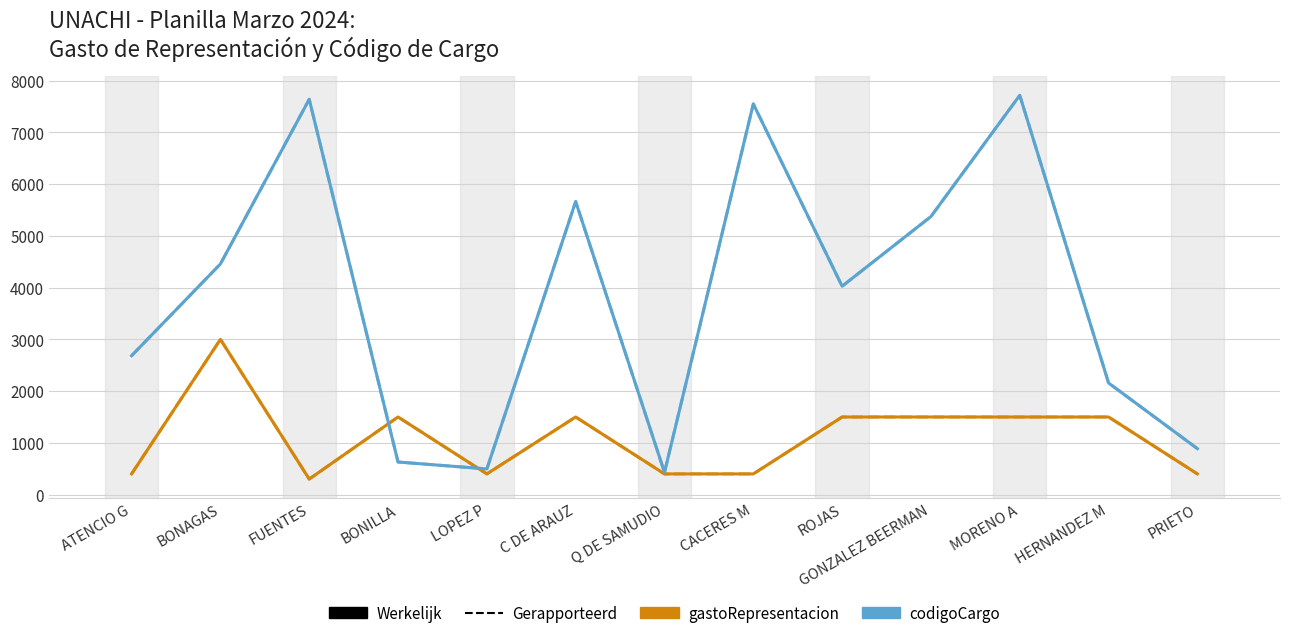

Is it true that codigoCargo Werkelijk equals 7639 at FUENTES?

True